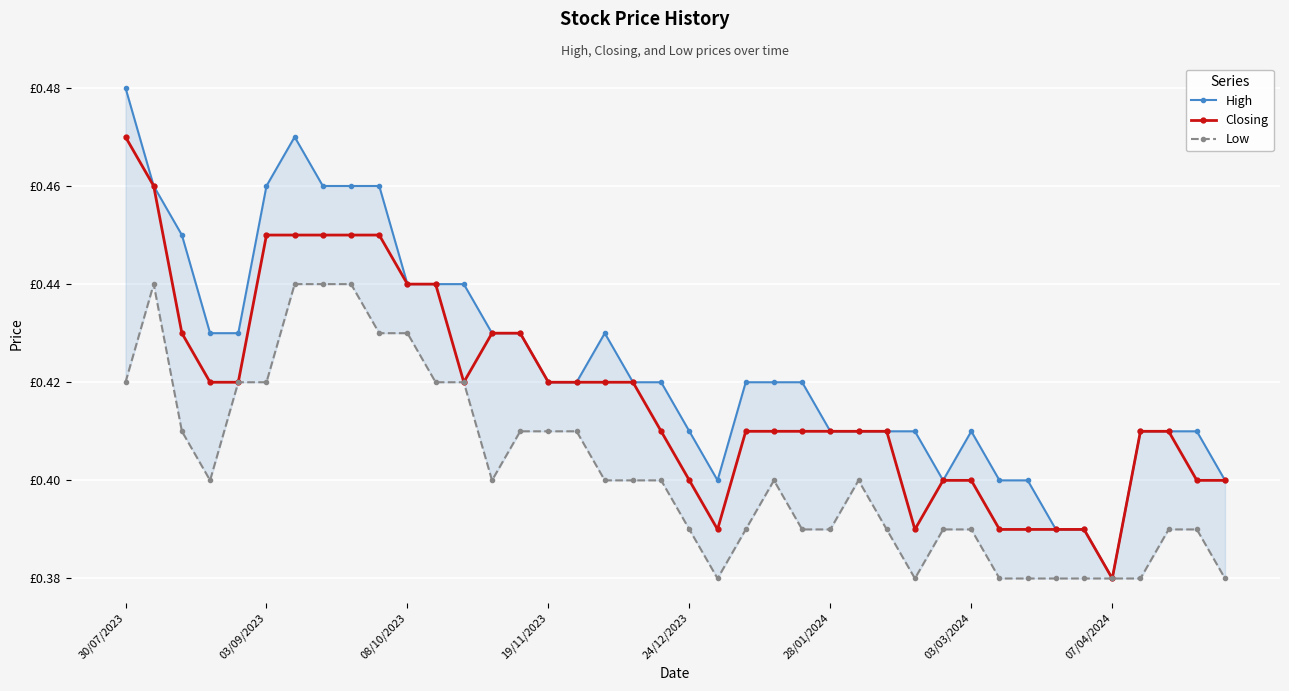

True or false: High has a value of 0.6 at 38.

False